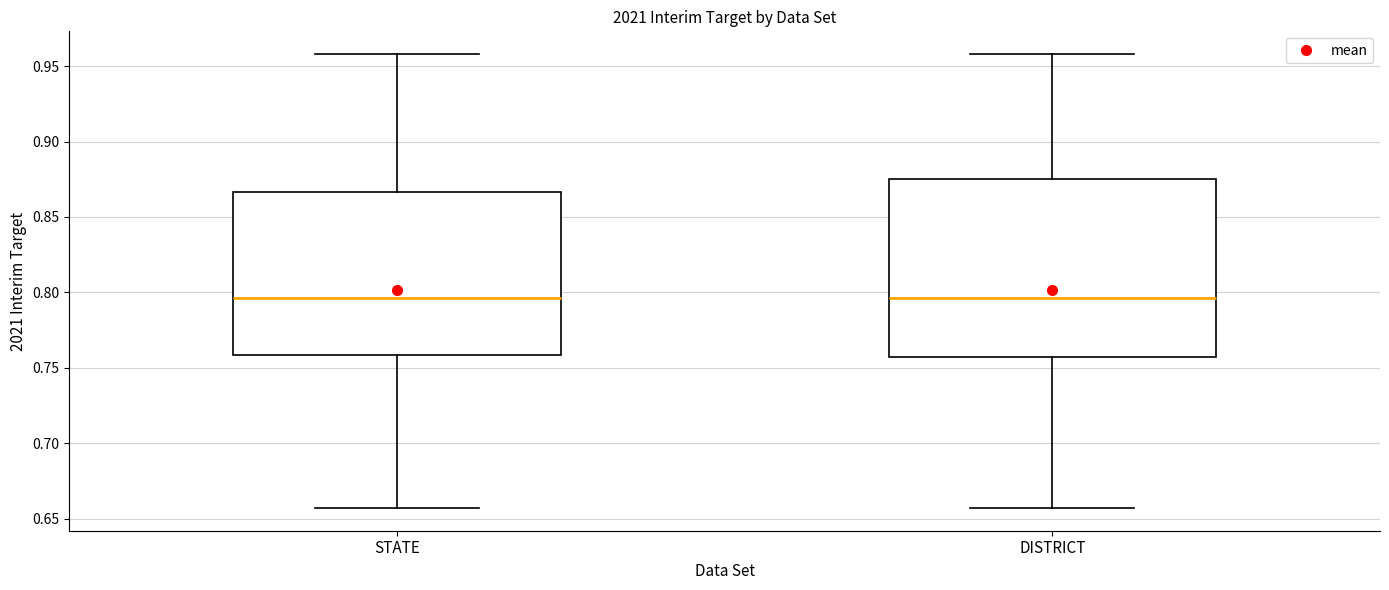

Reading left to right, read every box against the y-axis: the position of its median line, the range the box covers, and the ends of its whiskers. The values are not printed on the chart, so give them approximately, as read against the axis.

STATE: median 0.795, box 0.760 to 0.865, whiskers 0.655 to 0.960
DISTRICT: median 0.795, box 0.755 to 0.875, whiskers 0.655 to 0.960